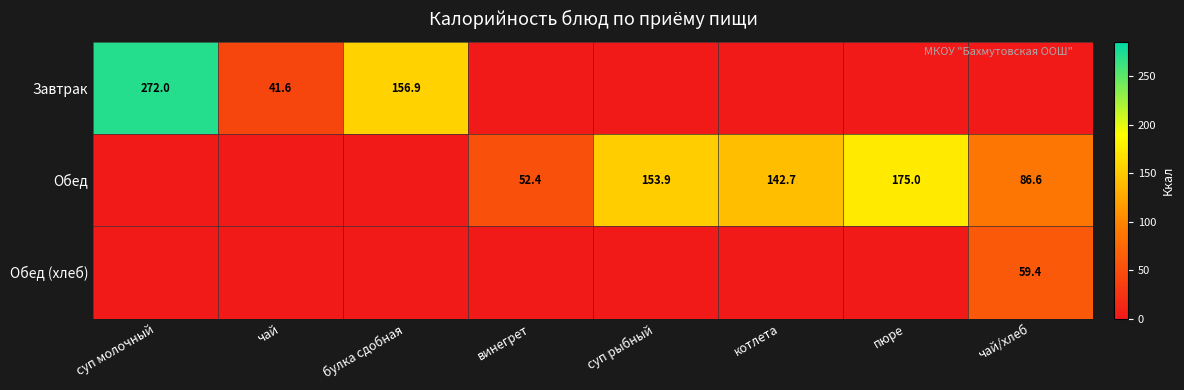

The Завтрак series shows 68.8 at суп молочный. True or false?

False